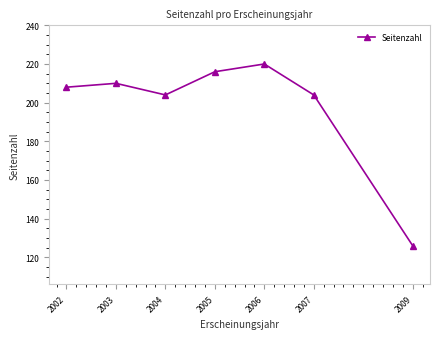

What value does the data have at 2003?

210